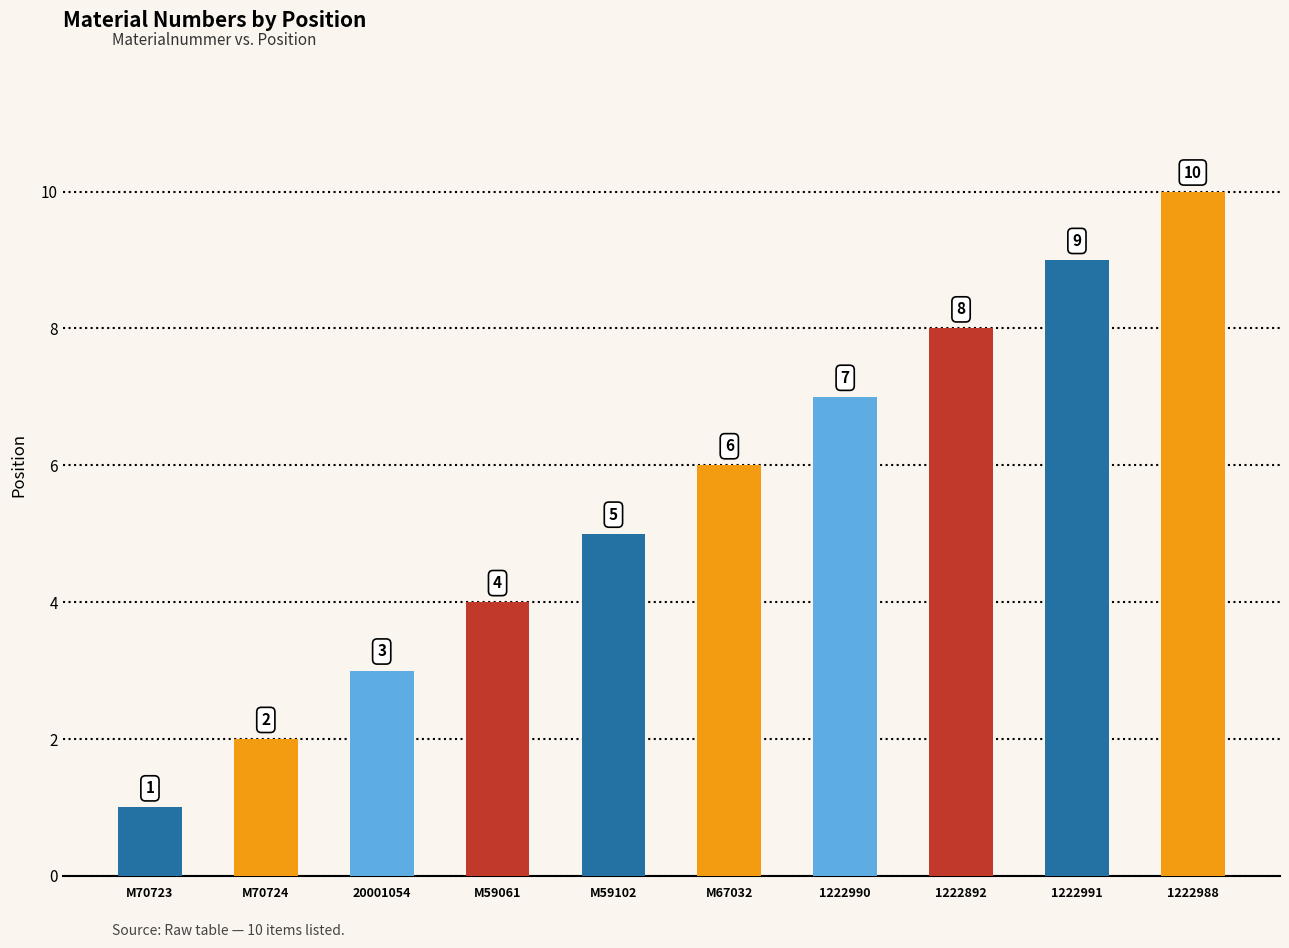

Are the bars grouped side by side (vs. stacked)?

No